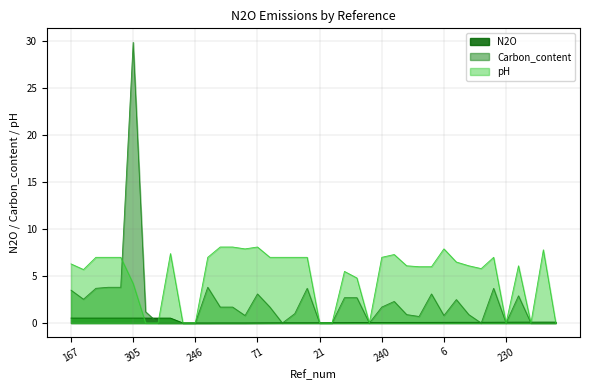

List the series in order of their overall mean, lowest first.

N2O, Carbon_content, pH